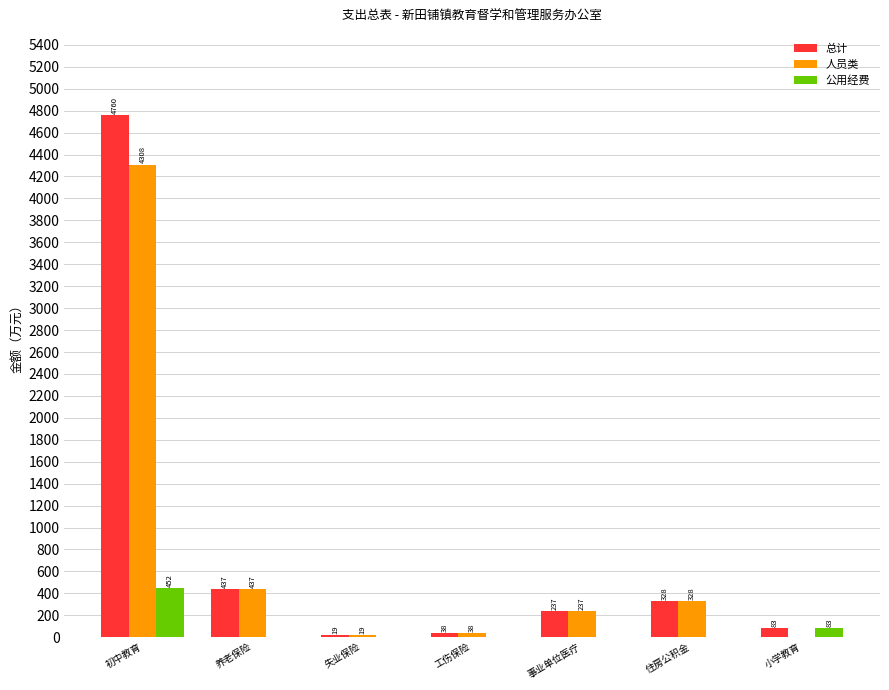

What value does the 人员类 series have at 养老保险?

437.1